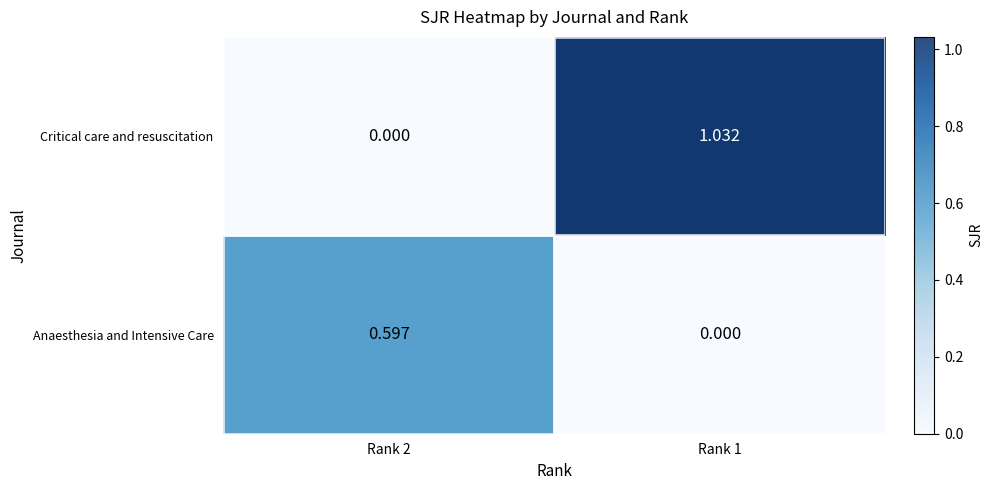

Which series has the largest total across all categories?

Critical care and resuscitation